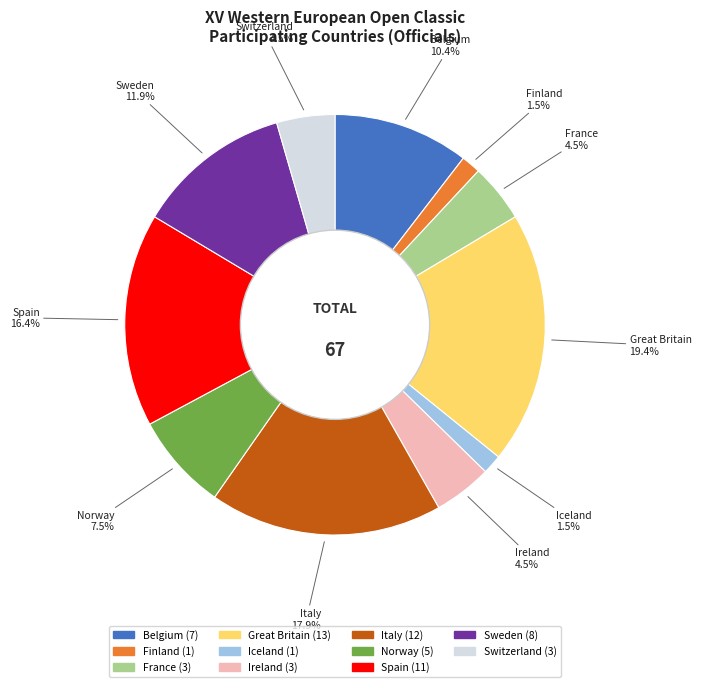

To the nearest percent, what percentage of the pie is Italy?

18%